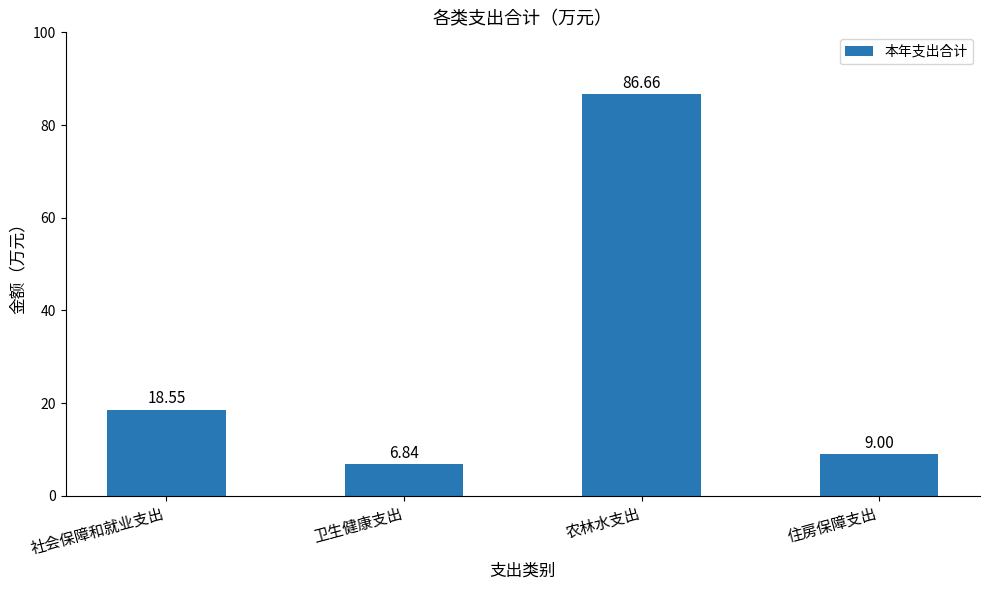

What is the label of the 3rd bar from the left?

农林水支出